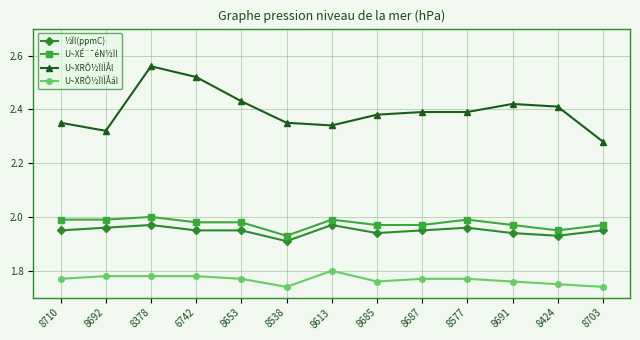

What position from the left is 8613?

7